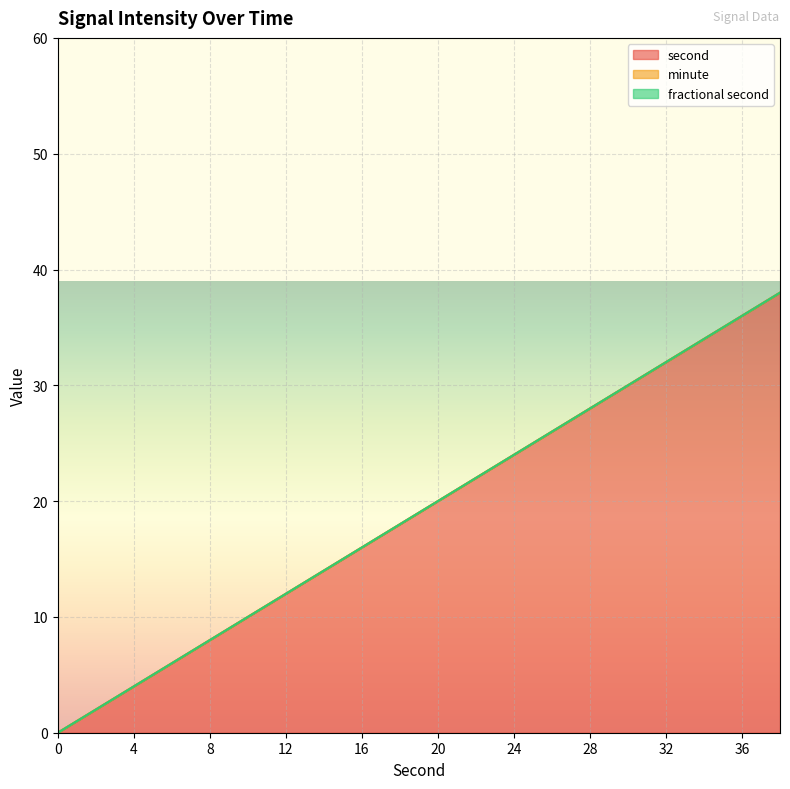

Which category has the highest value across all series?

38